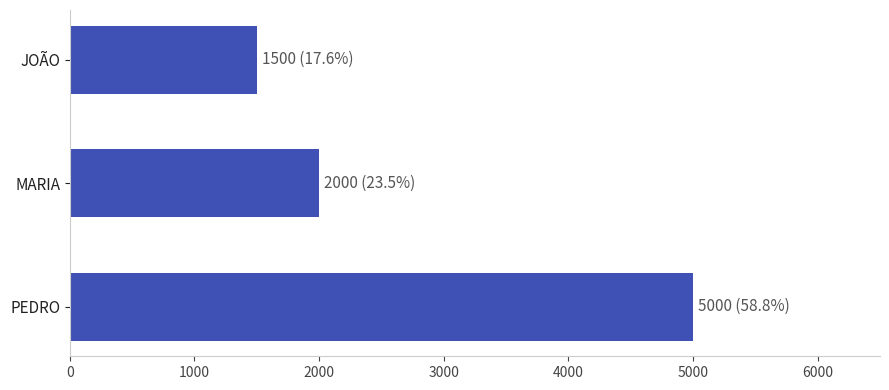

Are the bars horizontal?

Yes